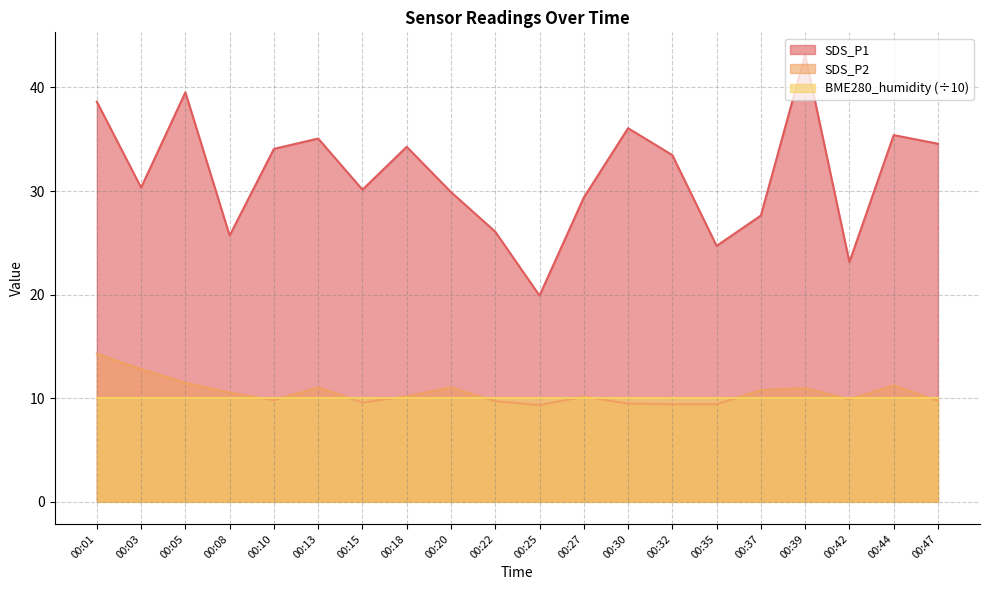

At which category does the chart reach its peak across all series?

00:39